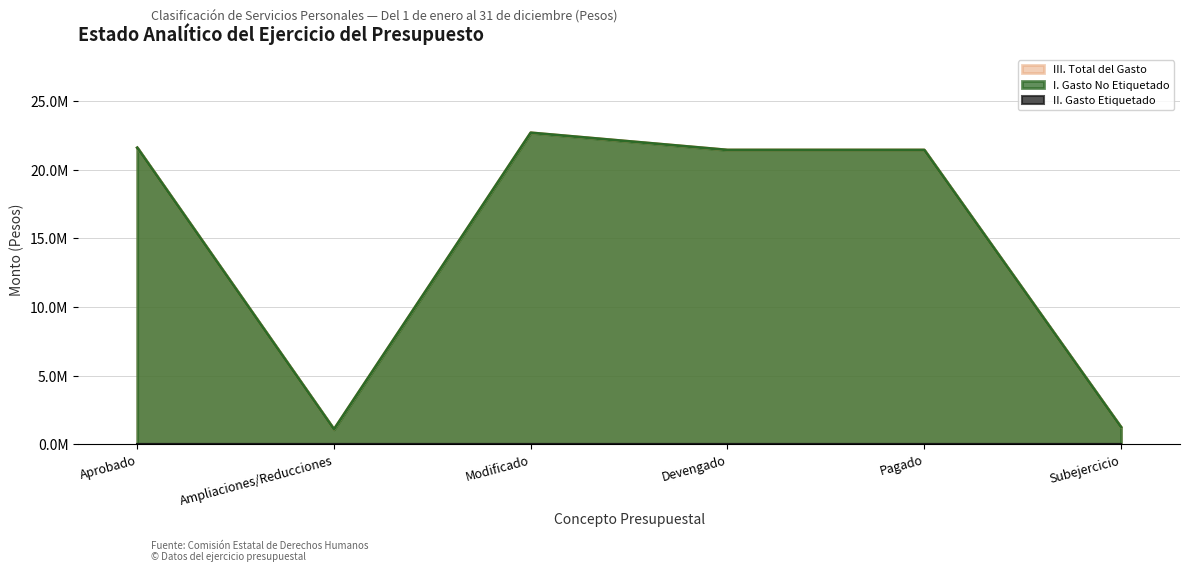

The value of I. Gasto No Etiquetado at Pagado is 21427189. True or false?

True